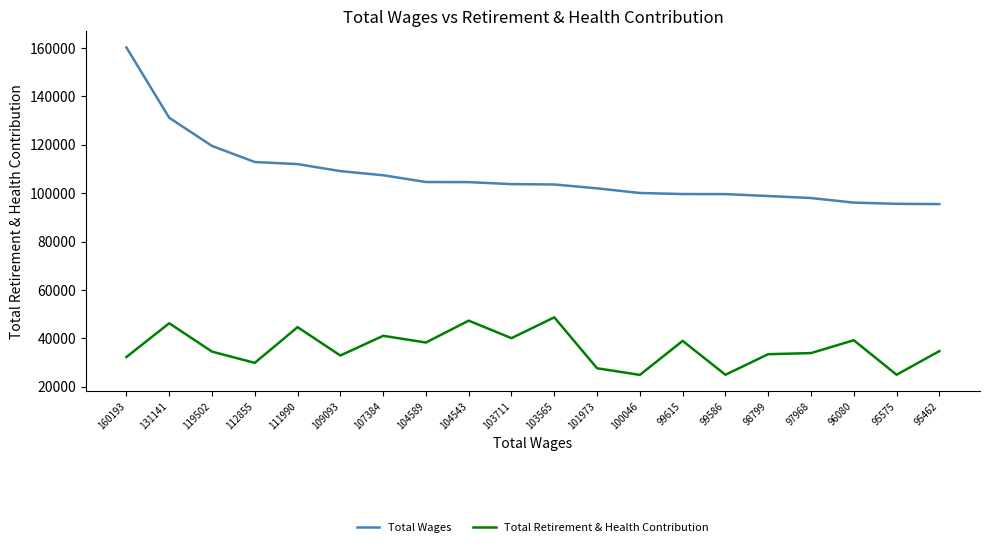

At which category does the chart reach its peak across all series?

160193